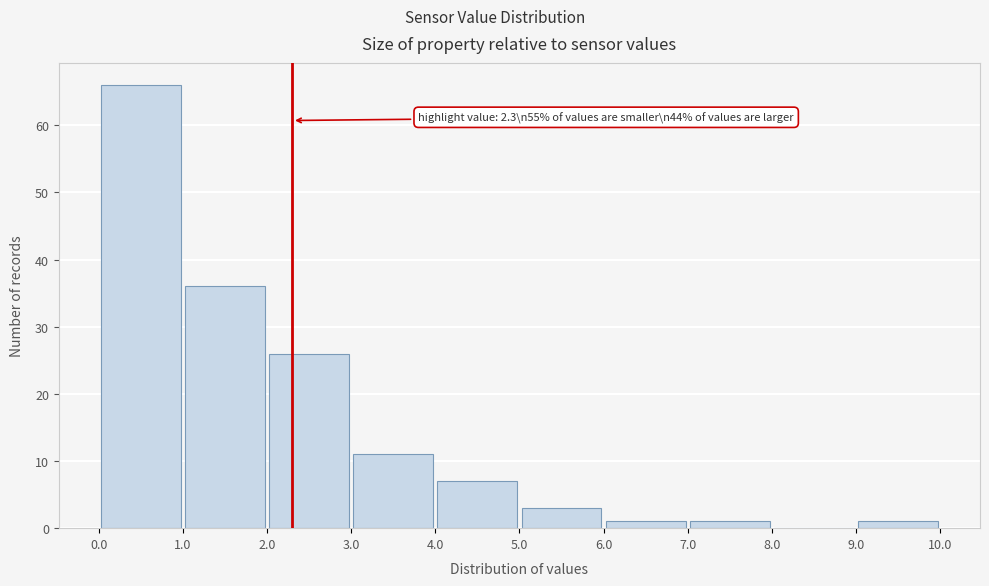

Over which range of the x-axis is the bar tallest?

0.0 to 1.0